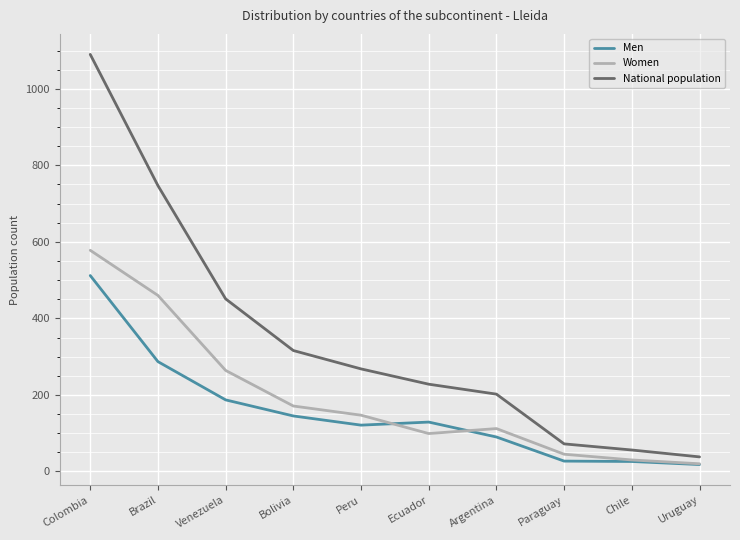

What is the difference between the highest and lowest values at Chile?

30